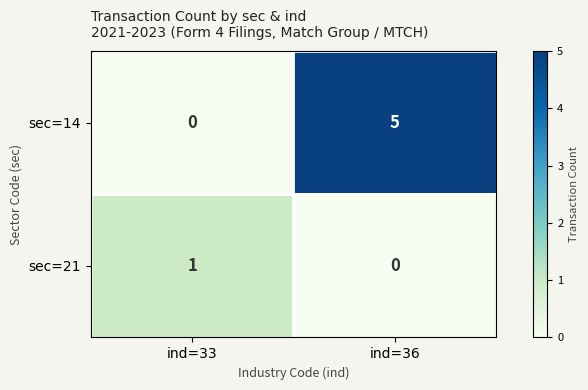

Where is sec=14 nearest to the value 2?

ind=33